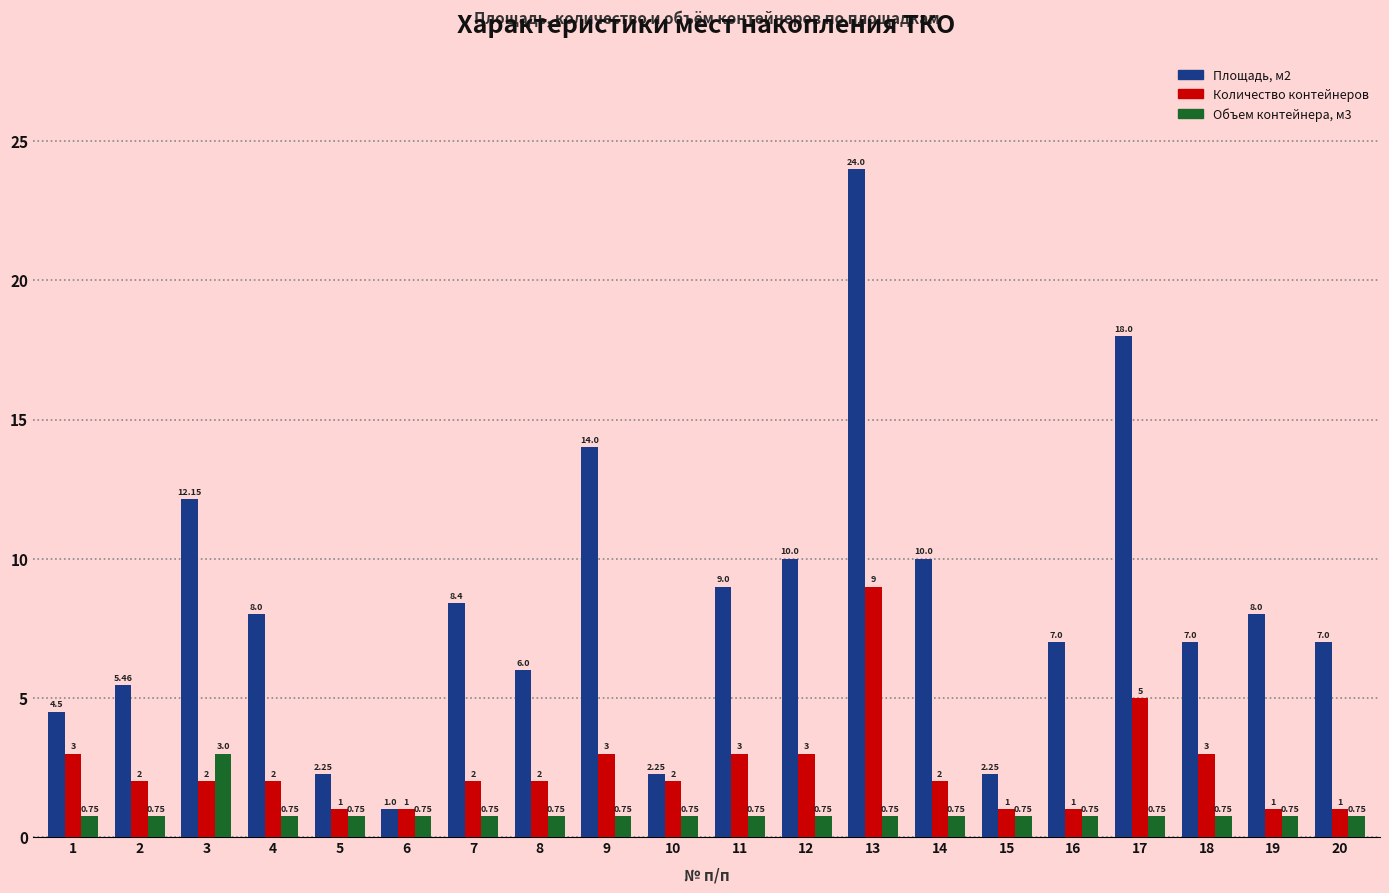

What is the value of the Количество контейнеров bar at the 18th from the left?

3.0